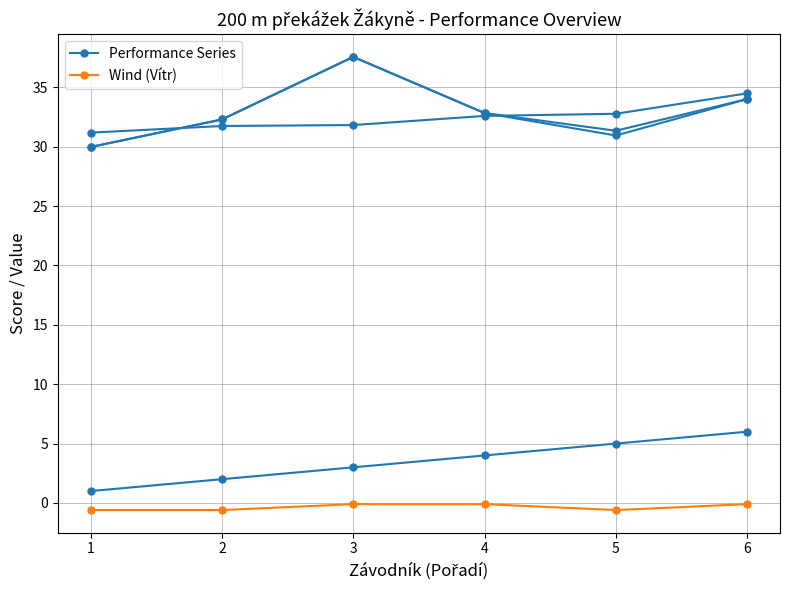

True or false: Performance Series and Wind (Vítr) cross at least once.

False